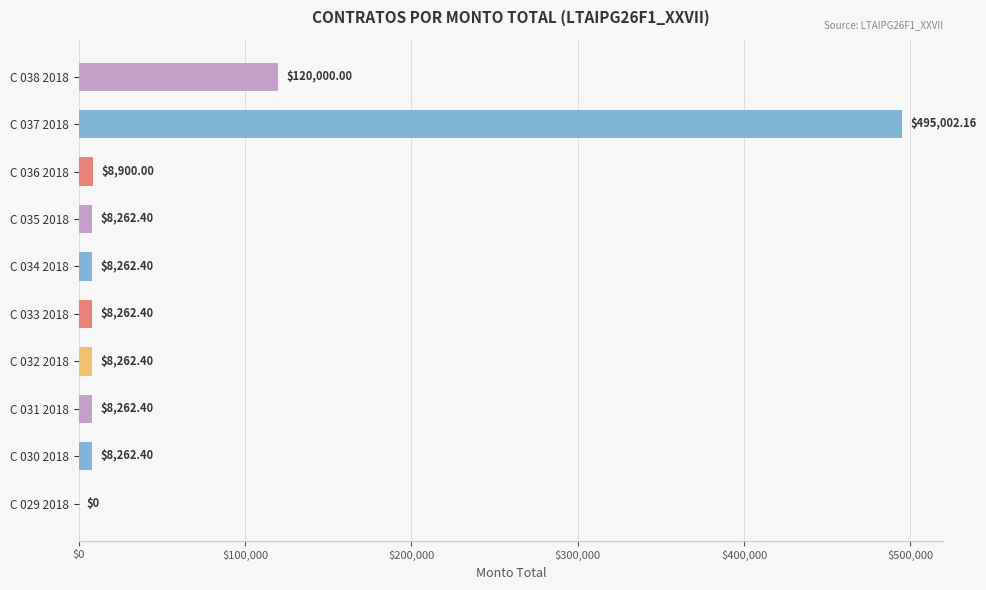

What is the ratio of the value at C 031 2018 to the value at C 032 2018?

1.0